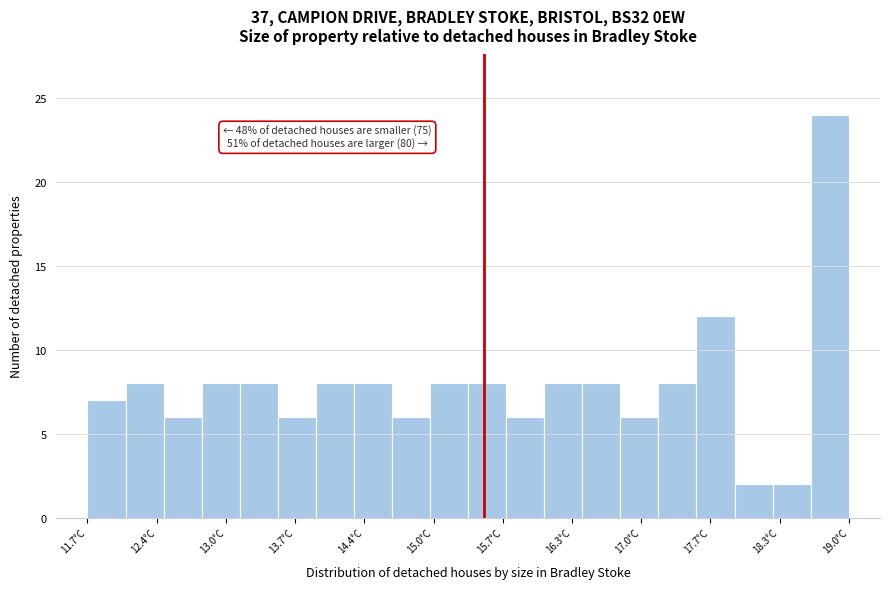

Read against the x-axis, roughly where is the centre of the tallest bar?

18.8